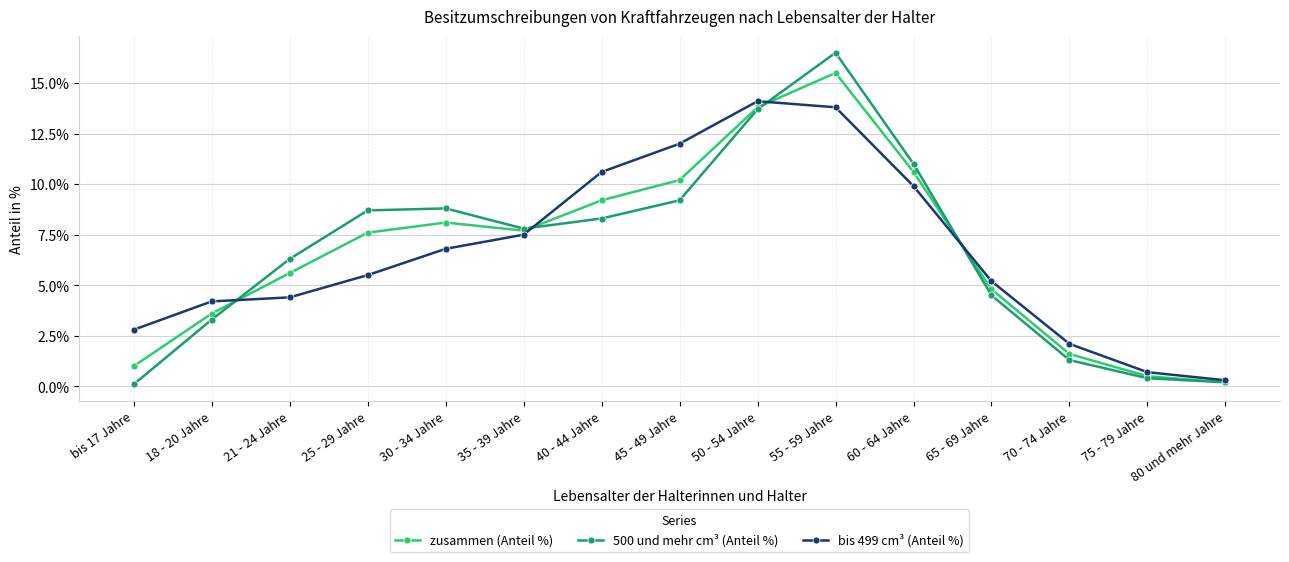

What is the minimum value shown in the chart?

0.1